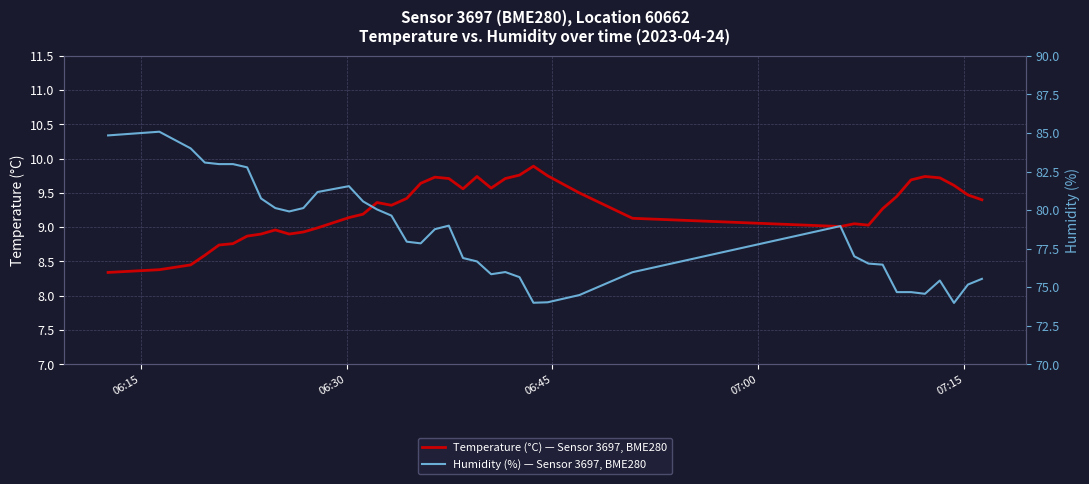

At how many categories does at least one series exceed 32?

40